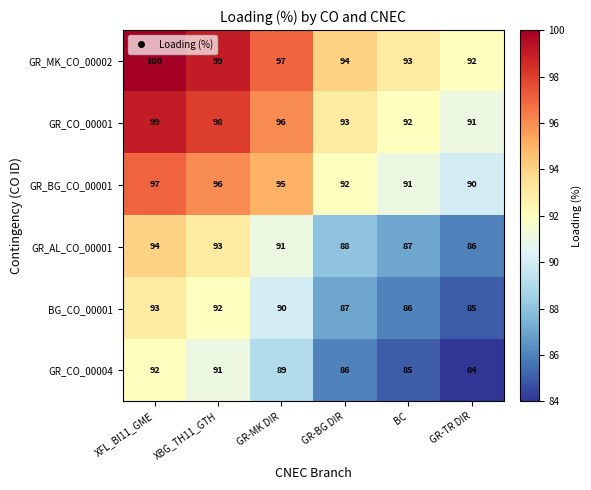

What is the sum of the GR_MK_CO_00002 values at BC and GR-TR DIR?

185